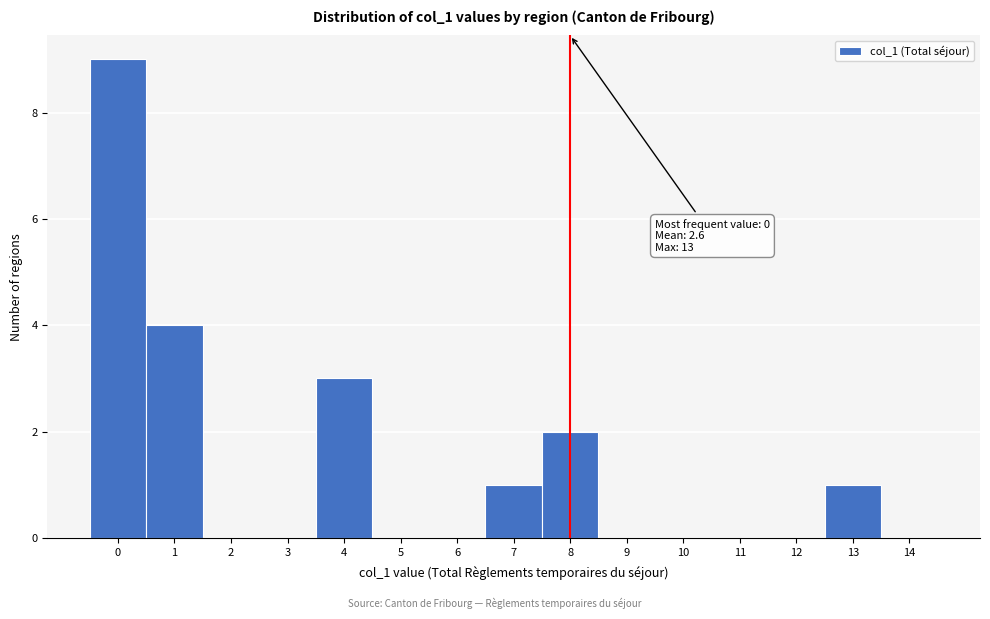

Which range on the x-axis has the tallest bar?

-0.5 to 0.5